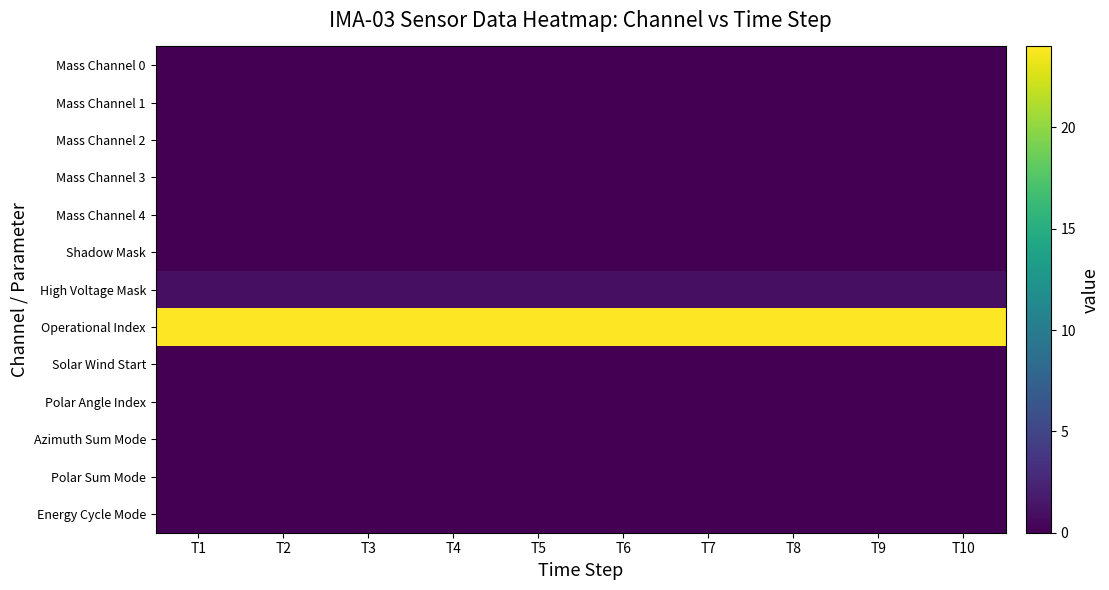

Reading right to left, extract all data points from this chart.

Mass Channel 0: T10=0	T9=0	T8=0	T7=0	T6=0	T5=0	T4=0	T3=0	T2=0	T1=0
Mass Channel 1: T10=0	T9=0	T8=0	T7=0	T6=0	T5=0	T4=0	T3=0	T2=0	T1=0
Mass Channel 2: T10=0	T9=0	T8=0	T7=0	T6=0	T5=0	T4=0	T3=0	T2=0	T1=0
Mass Channel 3: T10=0	T9=0	T8=0	T7=0	T6=0	T5=0	T4=0	T3=0	T2=0	T1=0
Mass Channel 4: T10=0	T9=0	T8=0	T7=0	T6=0	T5=0	T4=0	T3=0	T2=0	T1=0
Shadow Mask: T10=0	T9=0	T8=0	T7=0	T6=0	T5=0	T4=0	T3=0	T2=0	T1=0
High Voltage Mask: T10=1	T9=1	T8=1	T7=1	T6=1	T5=1	T4=1	T3=1	T2=1	T1=1
Operational Index: T10=24	T9=24	T8=24	T7=24	T6=24	T5=24	T4=24	T3=24	T2=24	T1=24
Solar Wind Start: T10=0	T9=0	T8=0	T7=0	T6=0	T5=0	T4=0	T3=0	T2=0	T1=0
Polar Angle Index: T10=0	T9=0	T8=0	T7=0	T6=0	T5=0	T4=0	T3=0	T2=0	T1=0
Azimuth Sum Mode: T10=0	T9=0	T8=0	T7=0	T6=0	T5=0	T4=0	T3=0	T2=0	T1=0
Polar Sum Mode: T10=0	T9=0	T8=0	T7=0	T6=0	T5=0	T4=0	T3=0	T2=0	T1=0
Energy Cycle Mode: T10=0	T9=0	T8=0	T7=0	T6=0	T5=0	T4=0	T3=0	T2=0	T1=0